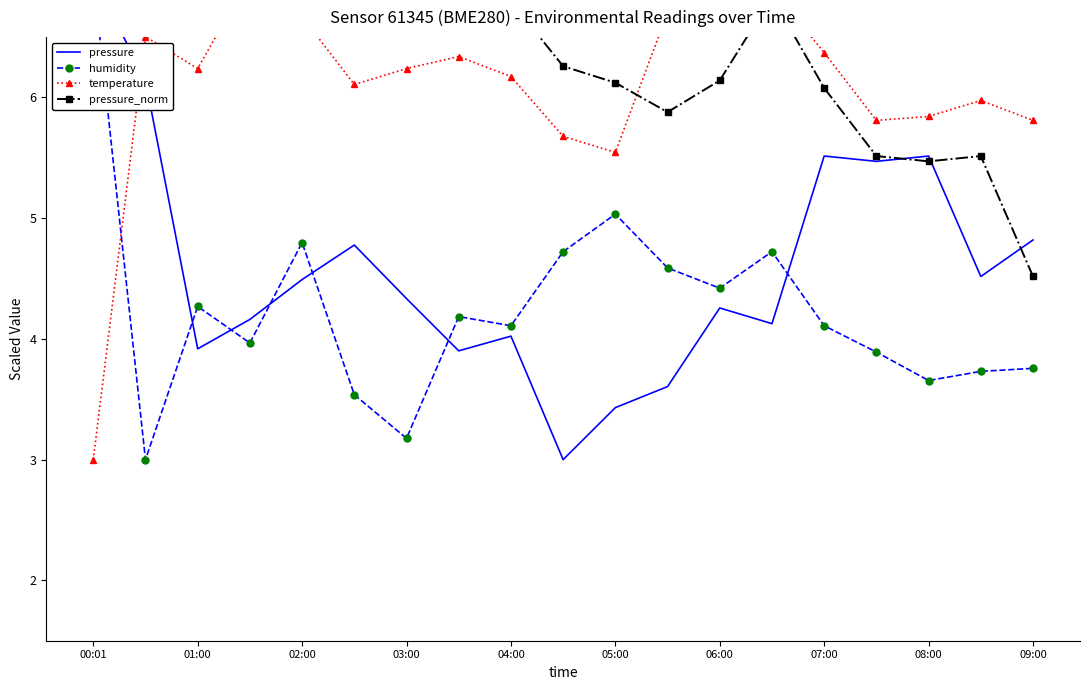

What is the minimum value for humidity?

3.0